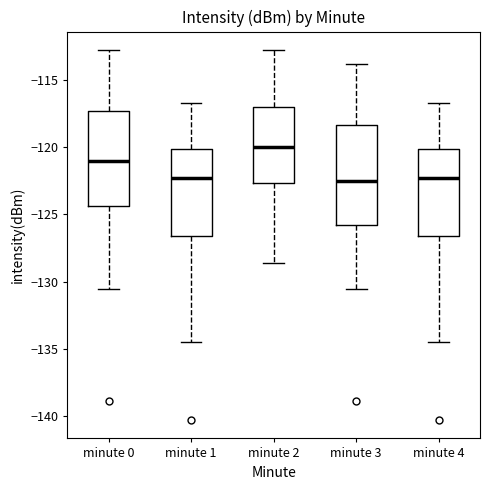

Where does the lower whisker of the box for minute 4 end on the y-axis? The values are not printed on the chart, so give them approximately, as read against the axis.

-134.5